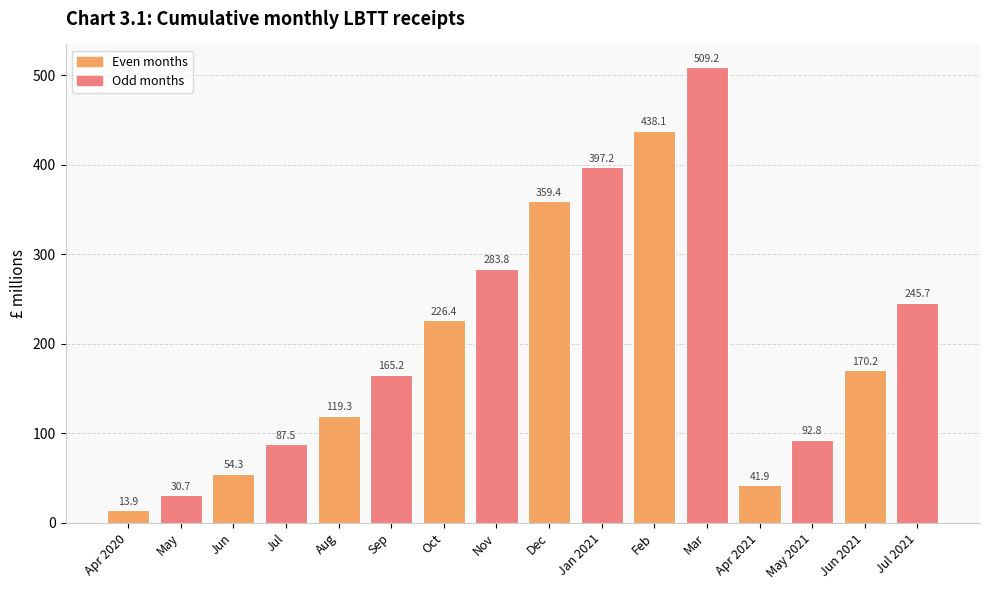

The chart shows a value of 81.3 at Jun. True or false?

False